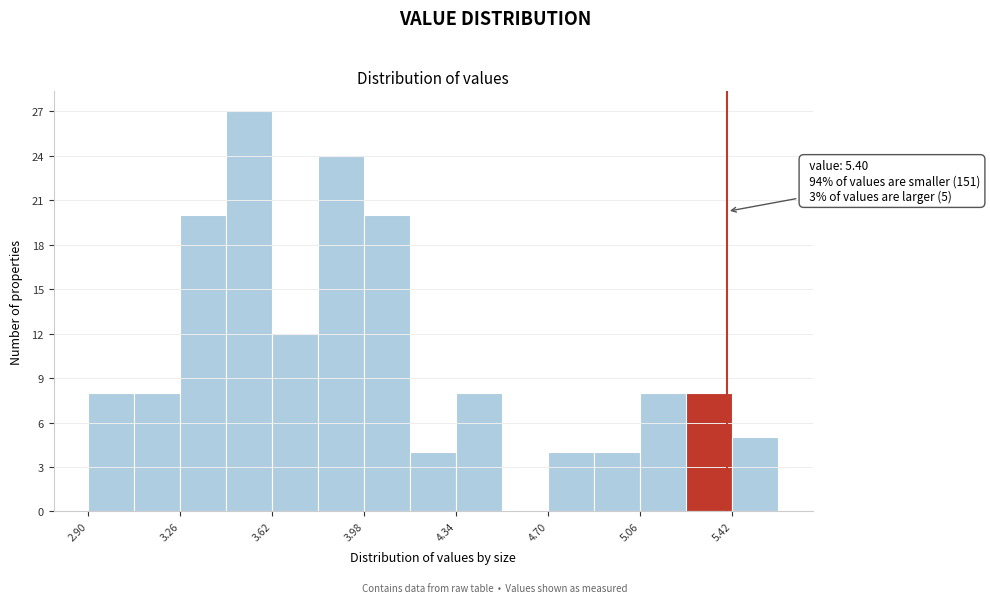

Around what value on the x-axis is the tallest bar? Give the approximate position of its centre, as read against the axis.

3.55